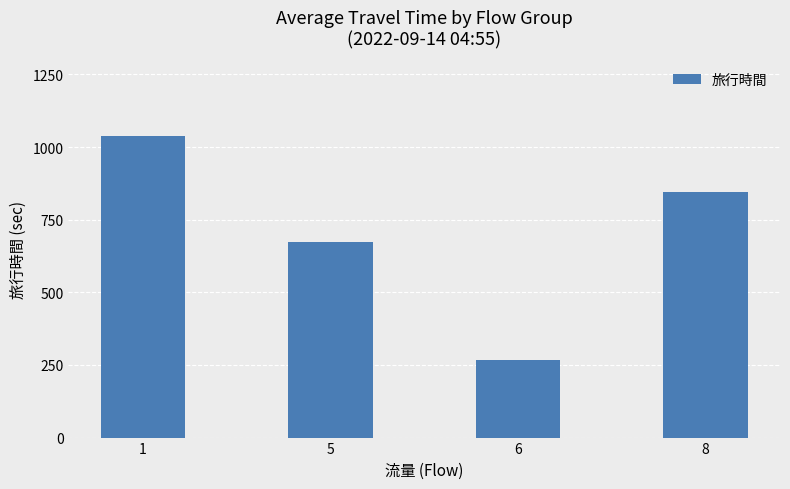

Rank the categories by value from lowest to highest.

6, 5, 8, 1